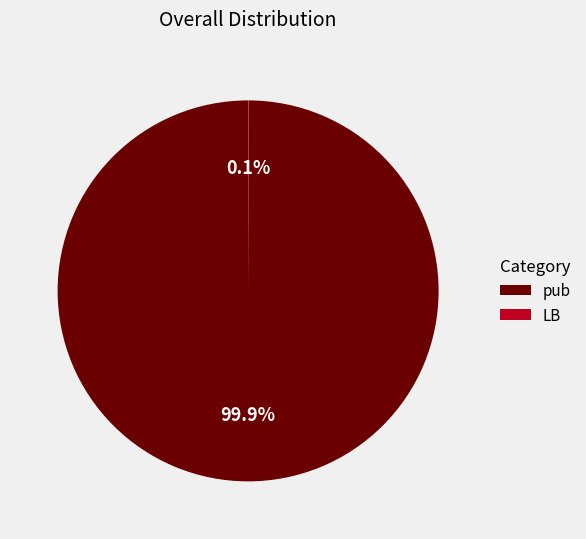

Which slice represents more than half of the pie?

pub